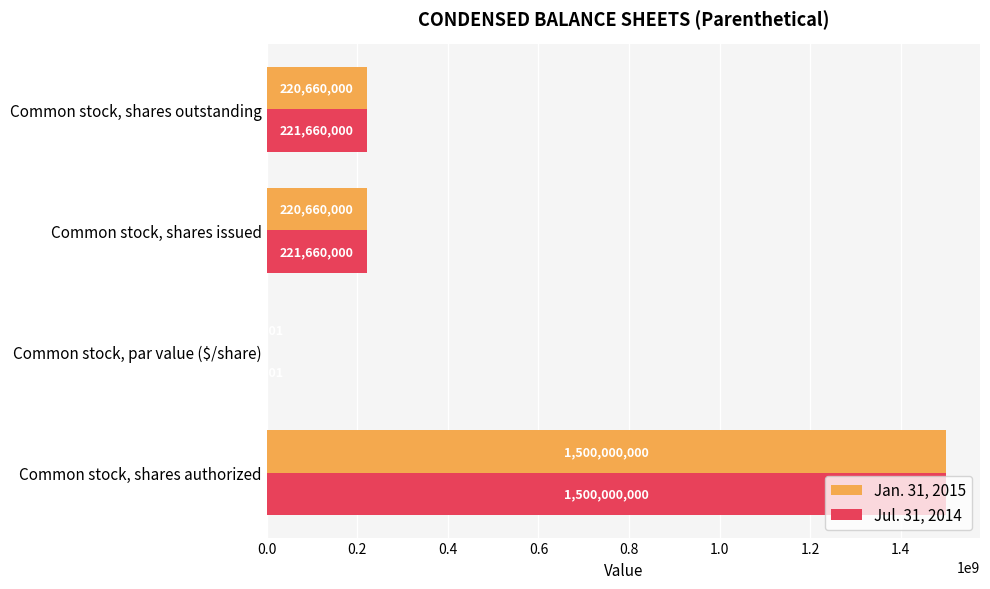

Which category has the highest value in the Jul. 31, 2014 series?

Common stock, shares authorized